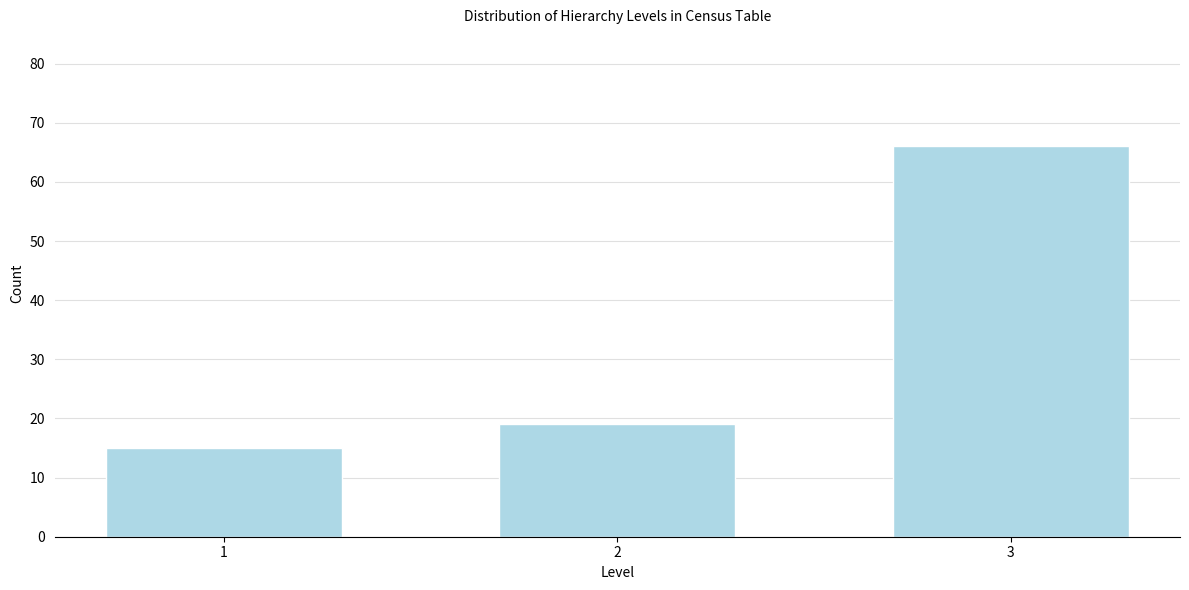

Reading left to right, list all the values displayed in this chart.

1=15	2=19	3=66